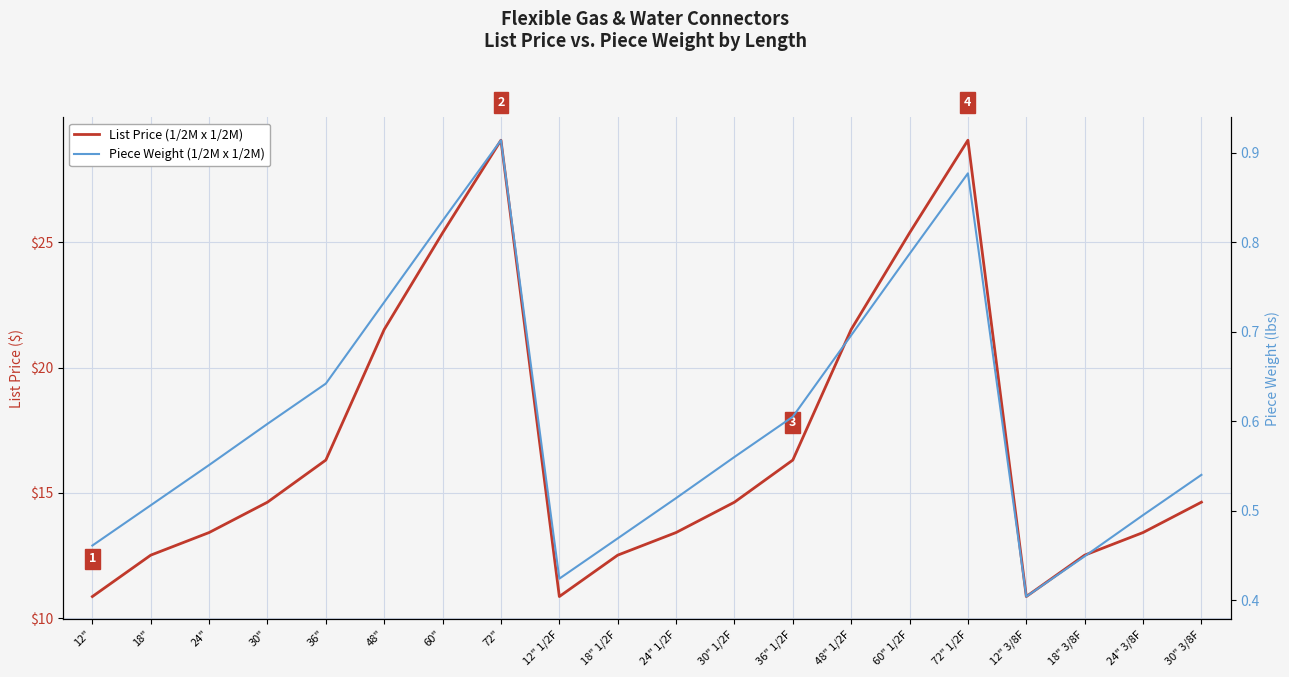

At 12" 3/8F, list the series in order from largest to smallest.

List Price (1/2M x 1/2M), Piece Weight (1/2M x 1/2M)